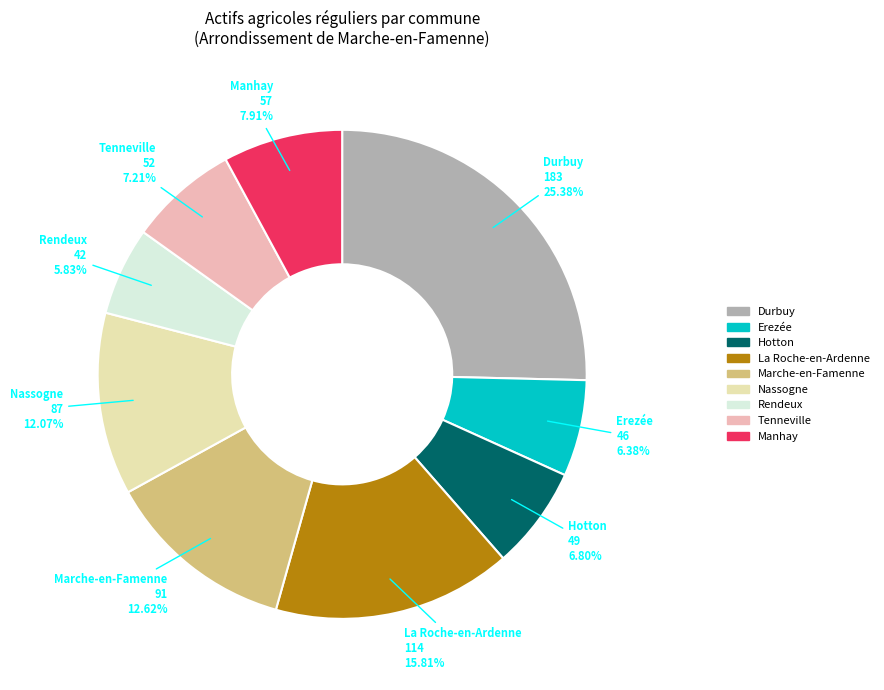

To the nearest percent, what percentage of the pie is Durbuy?

25%